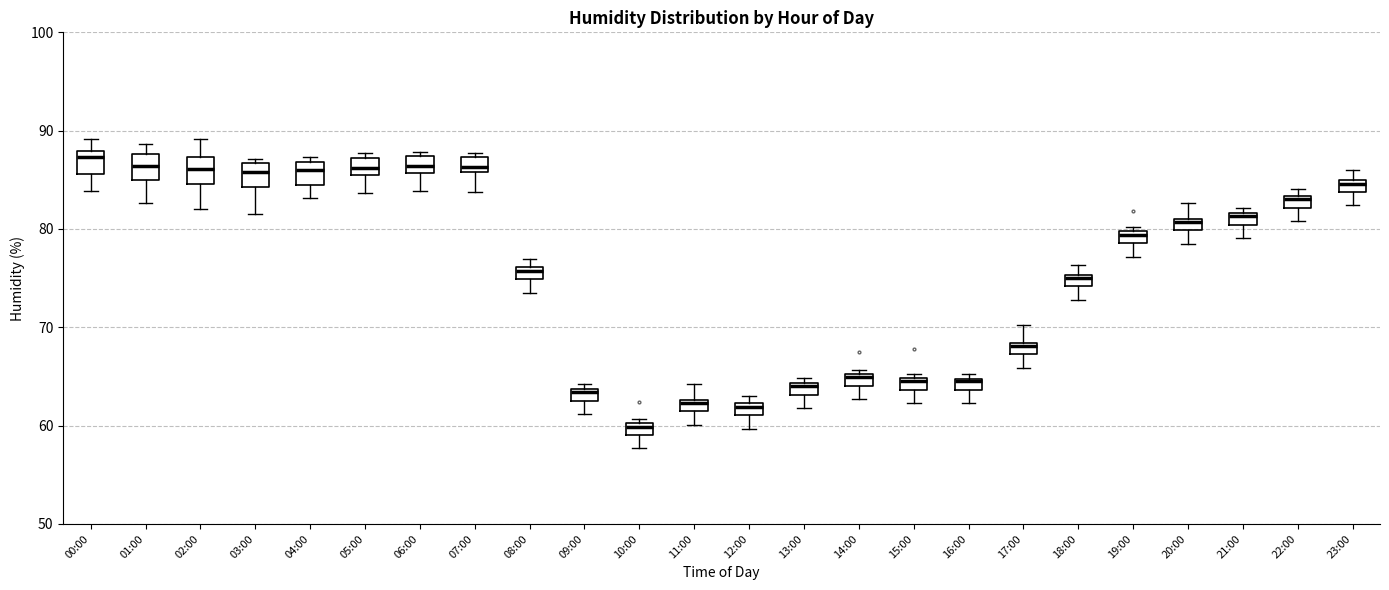

Where is the lower edge of the box for 02:00 on the y-axis? The values are not printed on the chart, so give them approximately, as read against the axis.

85